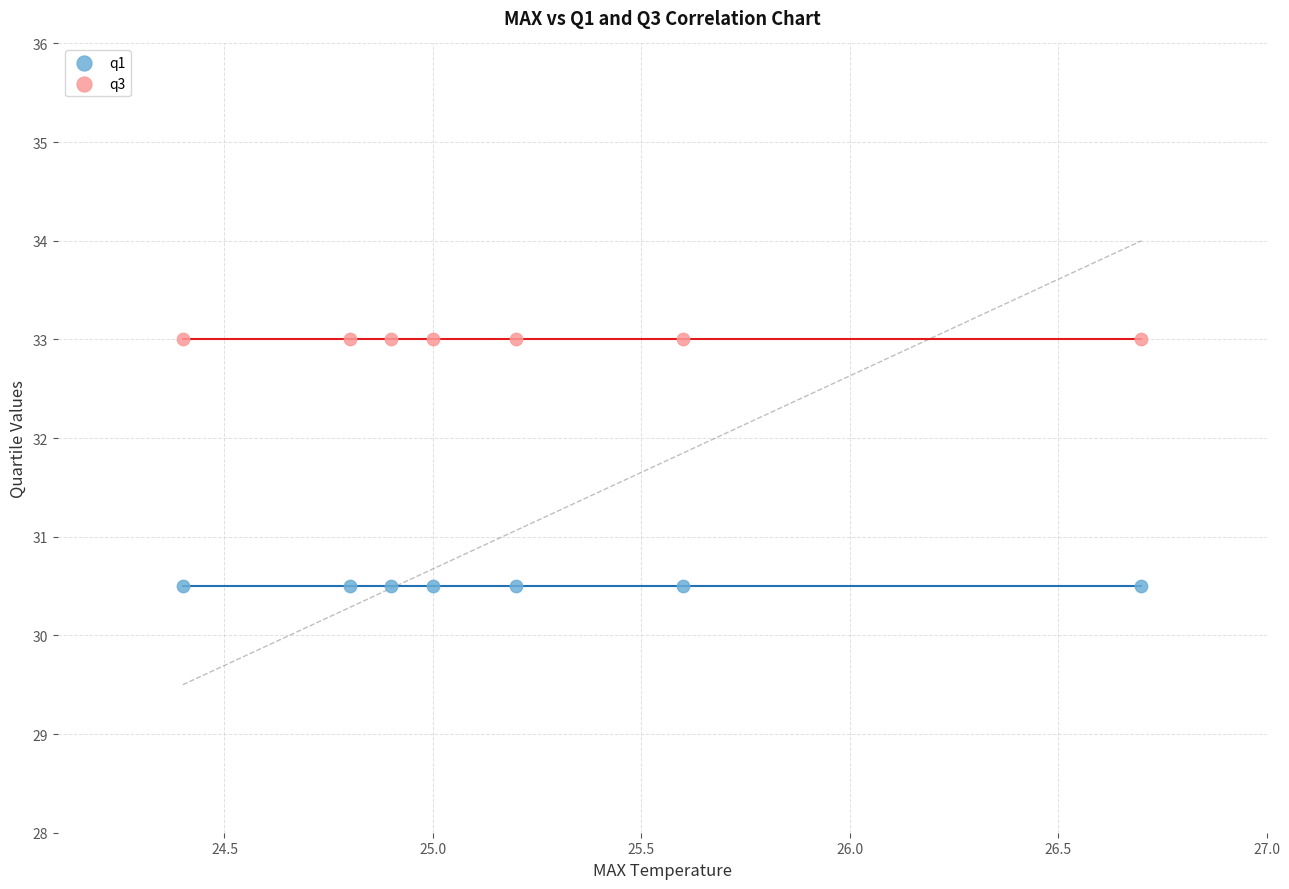

Which series reaches the minimum Y coordinate?

q1